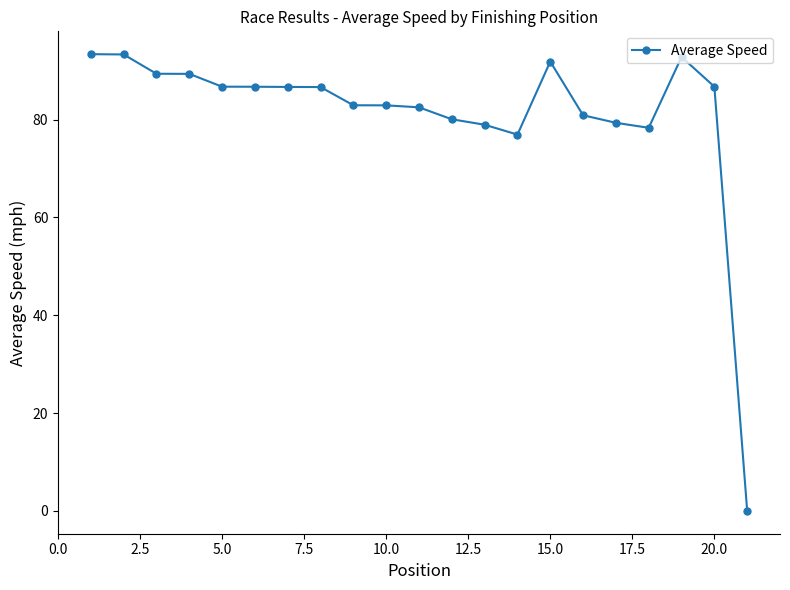

What is the sum of all values?

1706.6